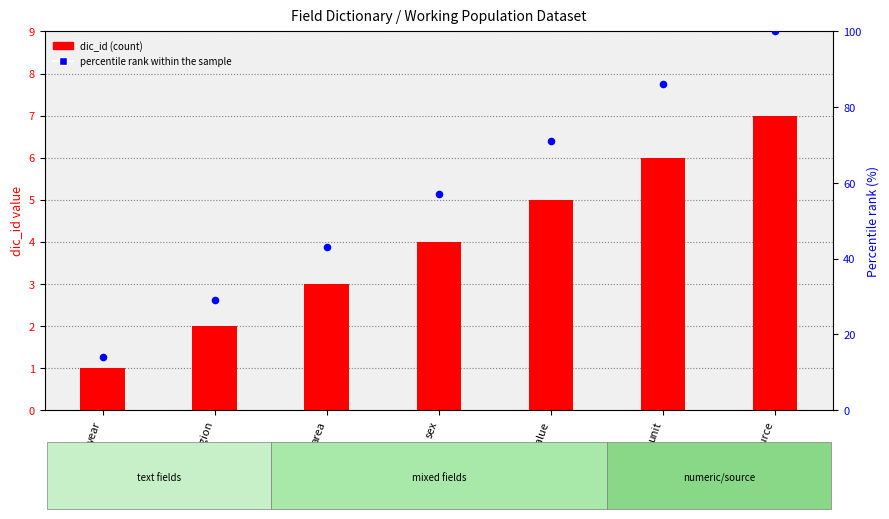

Is the value of percentile rank within the sample at value greater than the value of dic_id (count) at region?

Yes